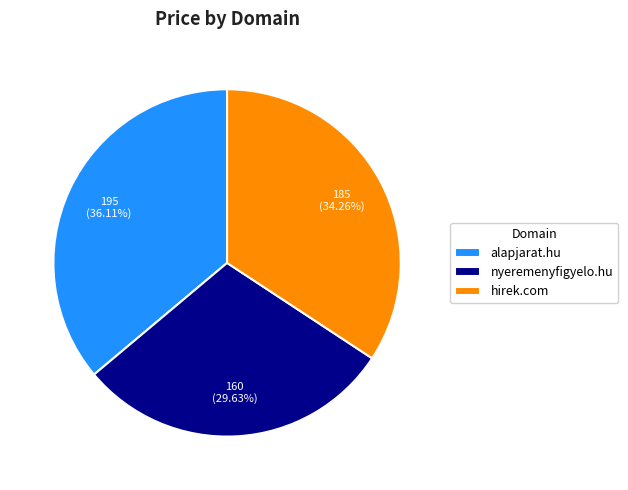

Between alapjarat.hu and nyeremenyfigyelo.hu, which is larger?

alapjarat.hu